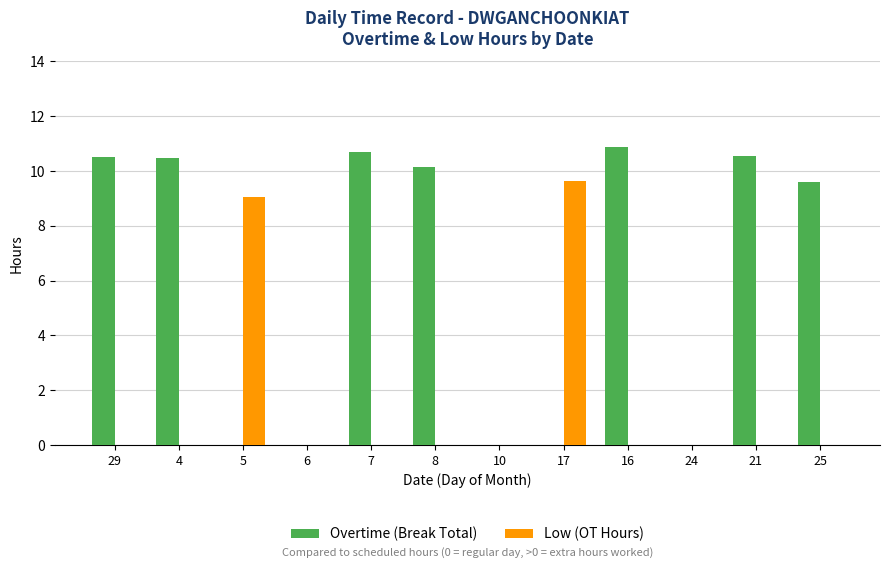

Count the Low (OT Hours) values in the range 0 to 1.

10